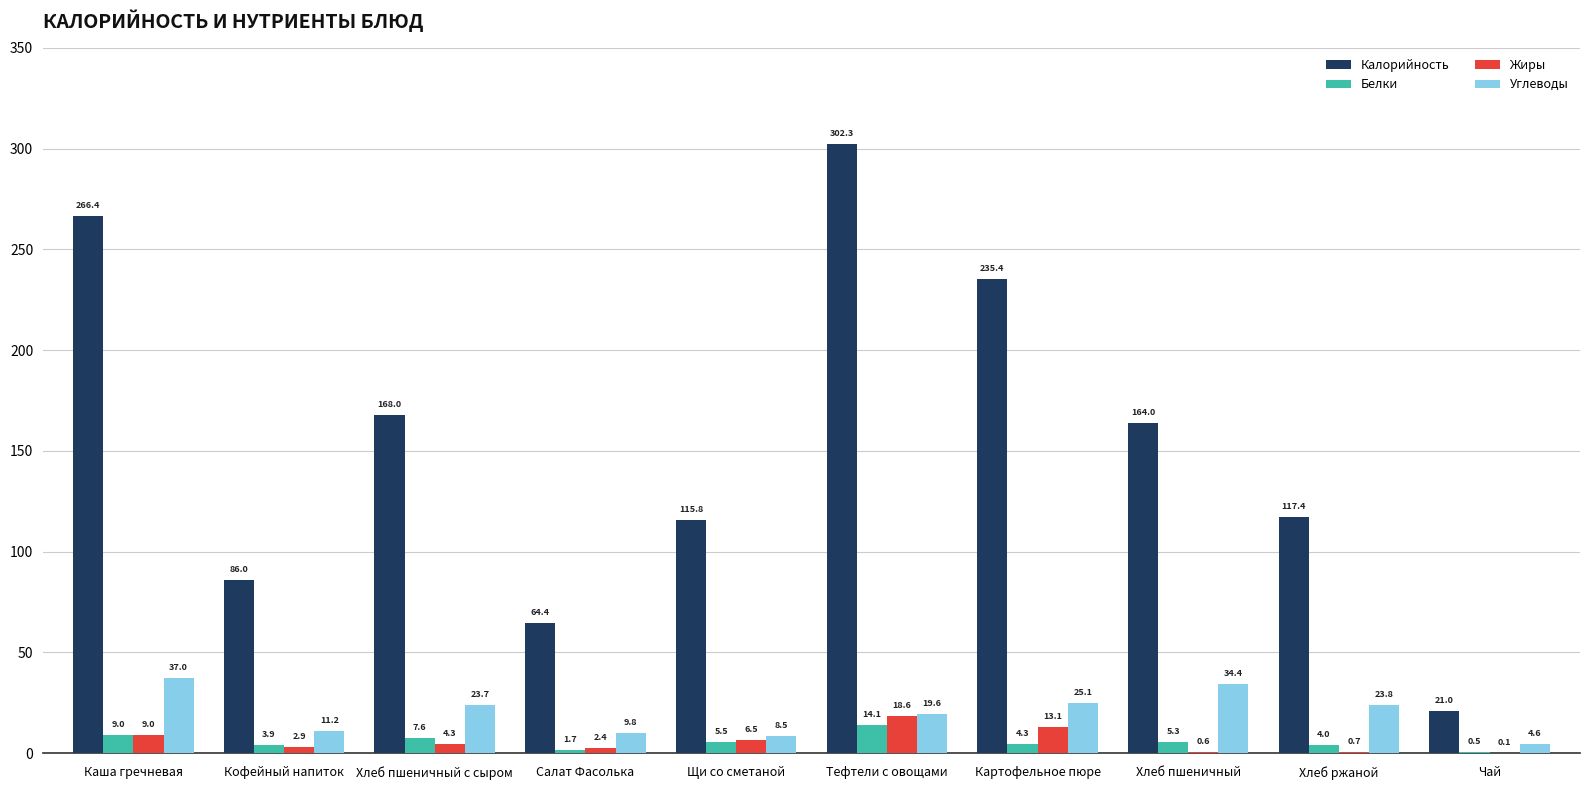

What is the sum of all Углеводы values?

197.7